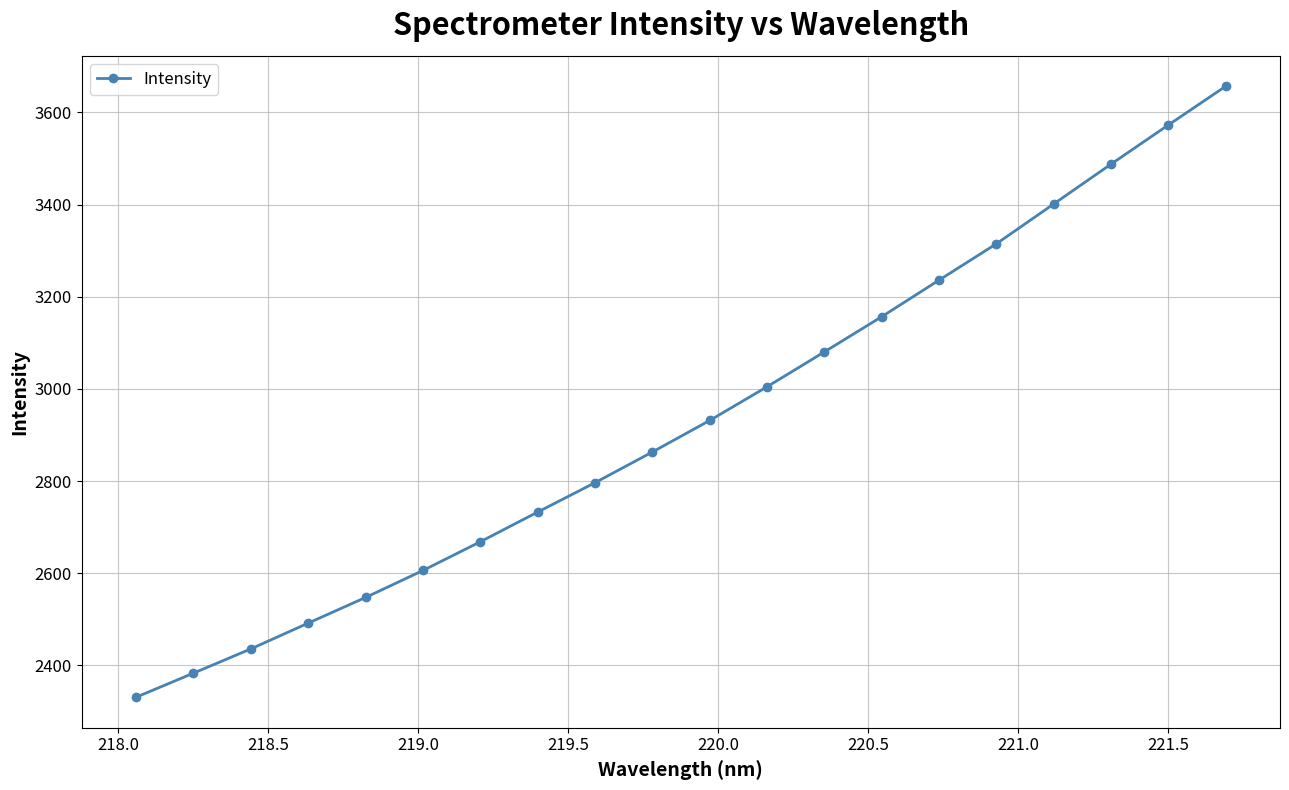

Reading right to left, what are all the values shown in this chart?

3656.5	3572.5	3487.6	3401.2	3314.8	3236.0	3156.6	3080.2	3004.6	2931.4	2863.0	2796.4	2732.7	2668.2	2605.9	2547.3	2491.7	2435.7	2383.1	2330.8